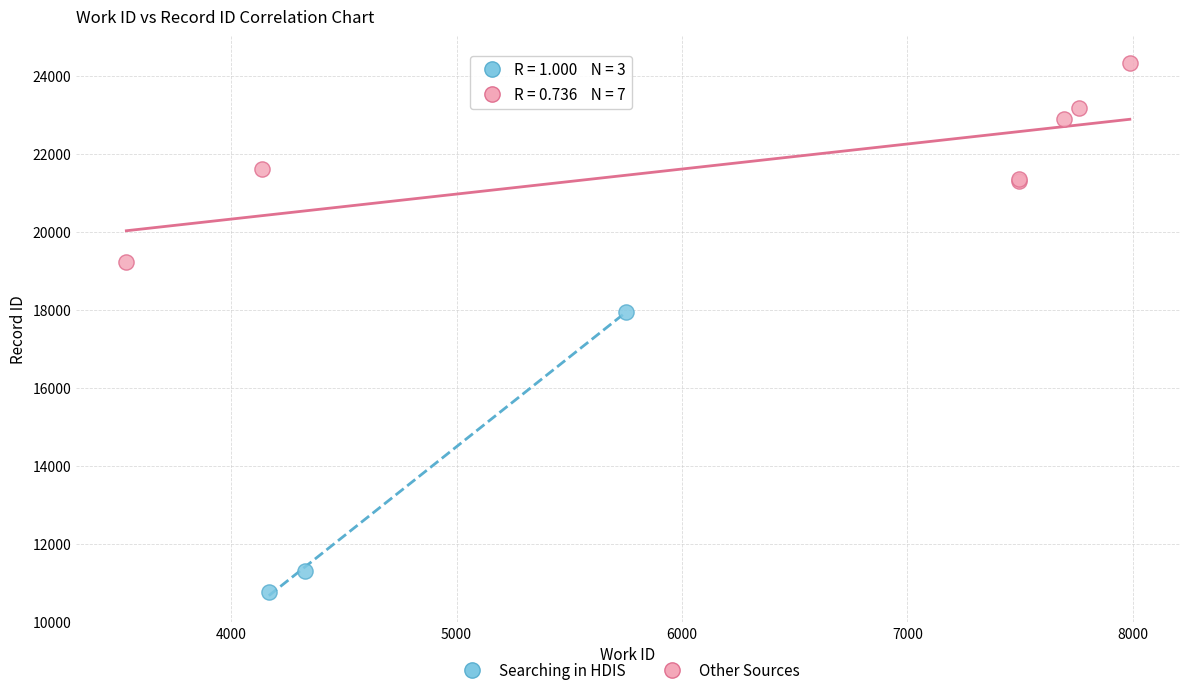

Which series reaches the minimum Y coordinate?

Searching in HDIS